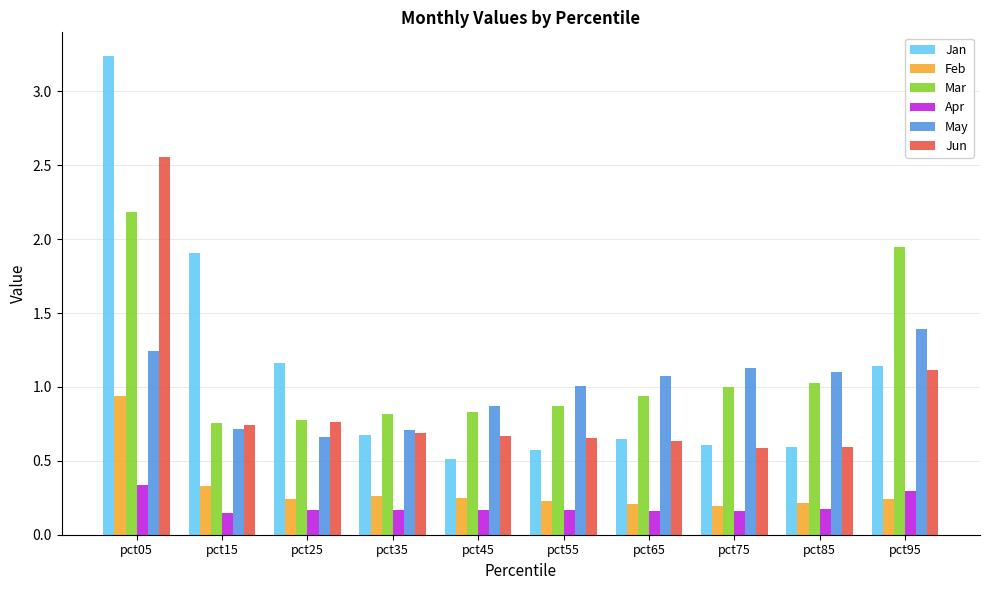

The Apr series shows 0.3 at pct95. True or false?

True